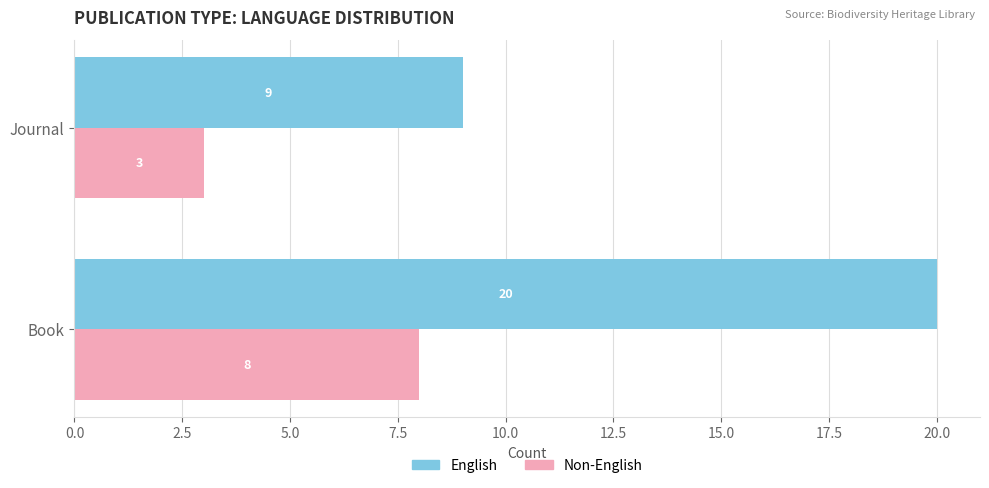

List the series in order of their peak value, lowest first.

Non-English, English